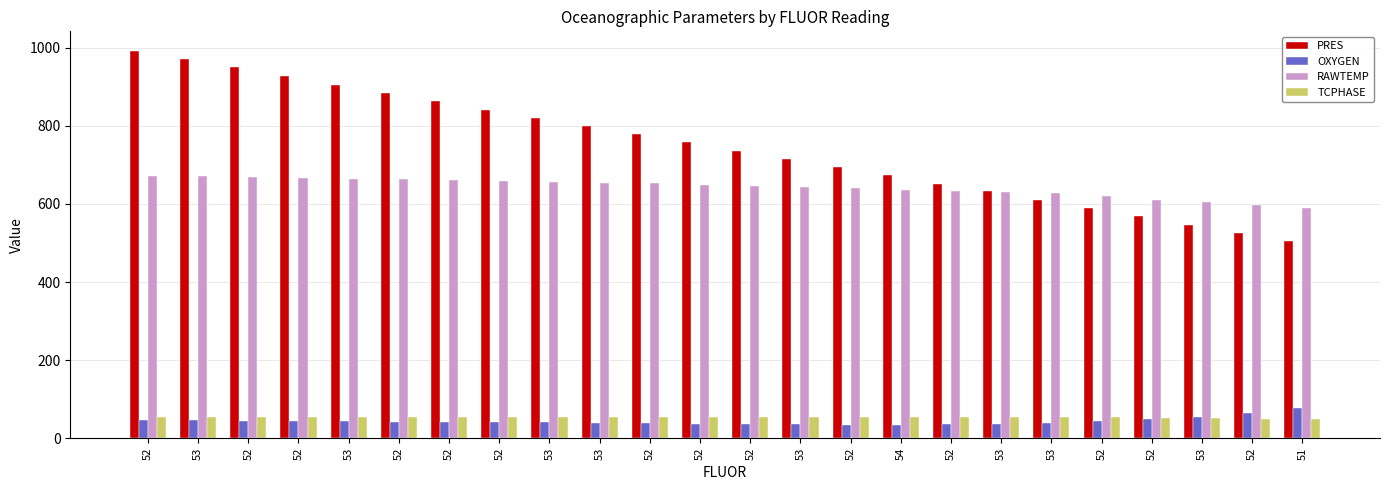

Which series has the largest total across all categories?

PRES